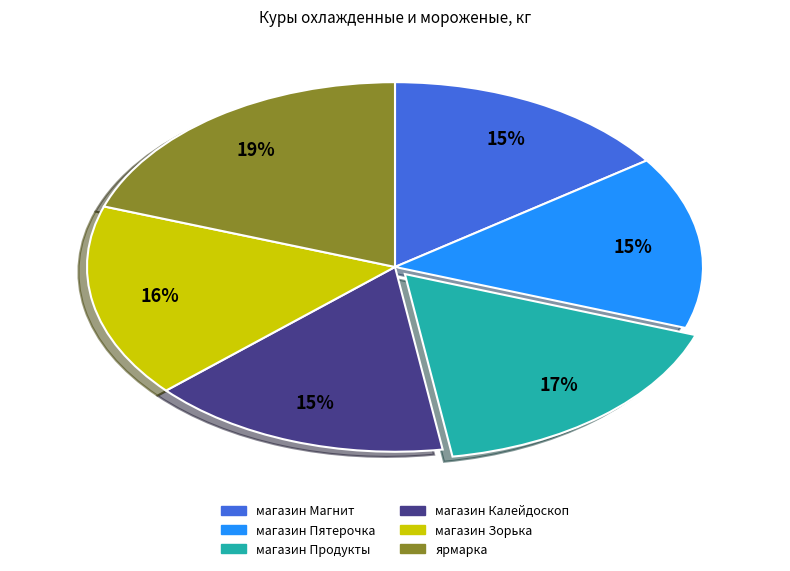

To the nearest percent, what is the average slice percentage?

17%